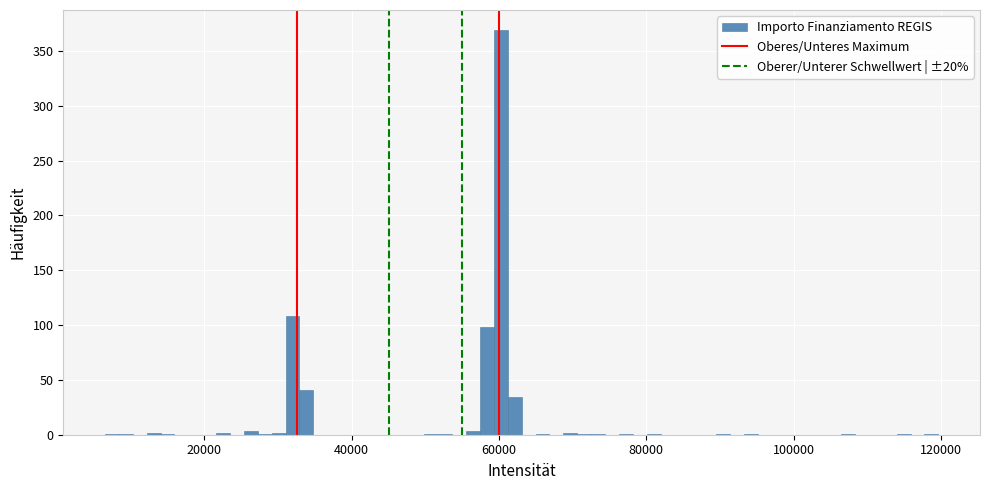

Read against the x-axis, roughly where is the centre of the tallest bar?

60000